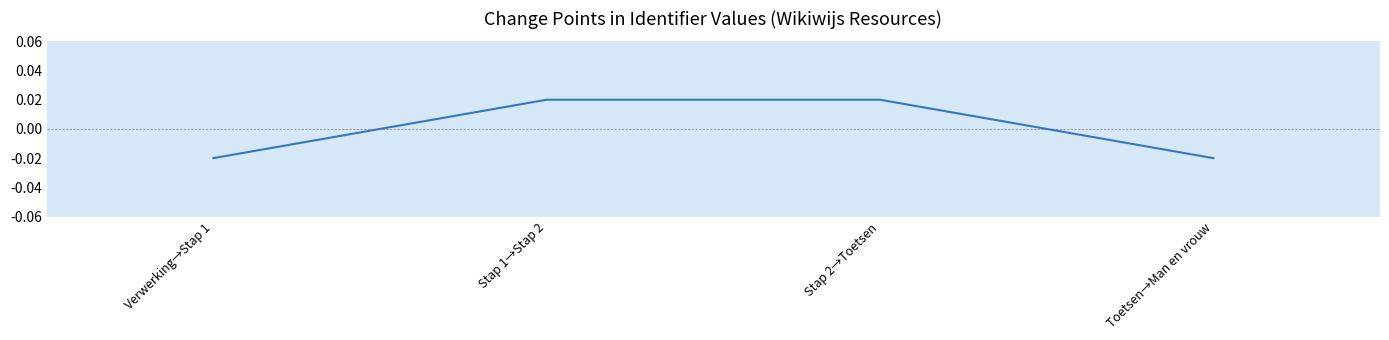

Where does the data first go above 0?

Stap 1→Stap 2